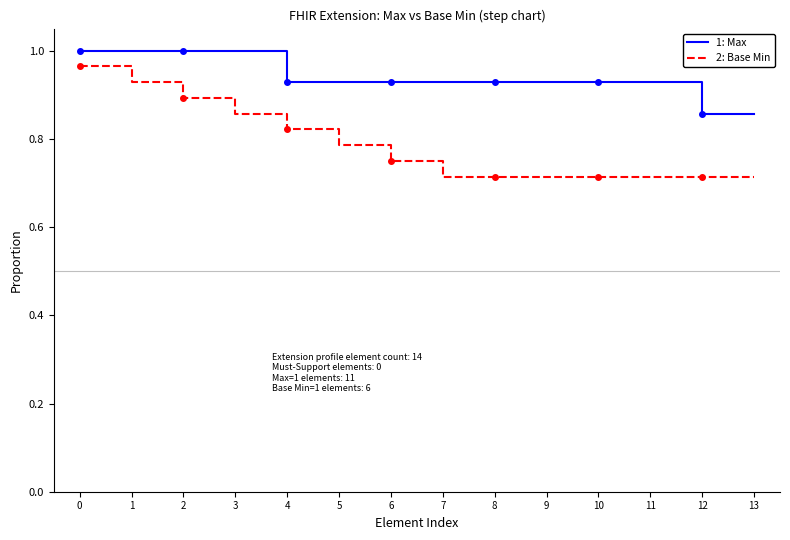

How many 2: Base Min values are between 0 and 1?

14